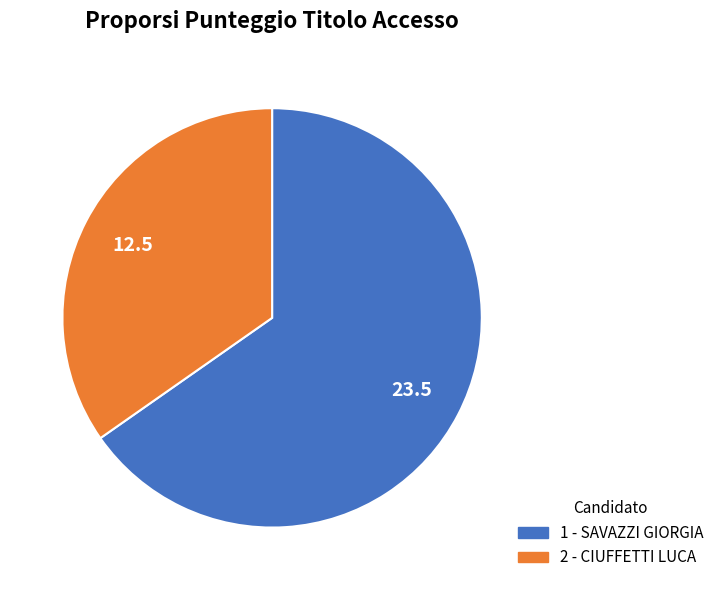

Between 1 - SAVAZZI GIORGIA and 2 - CIUFFETTI LUCA, which is larger?

1 - SAVAZZI GIORGIA